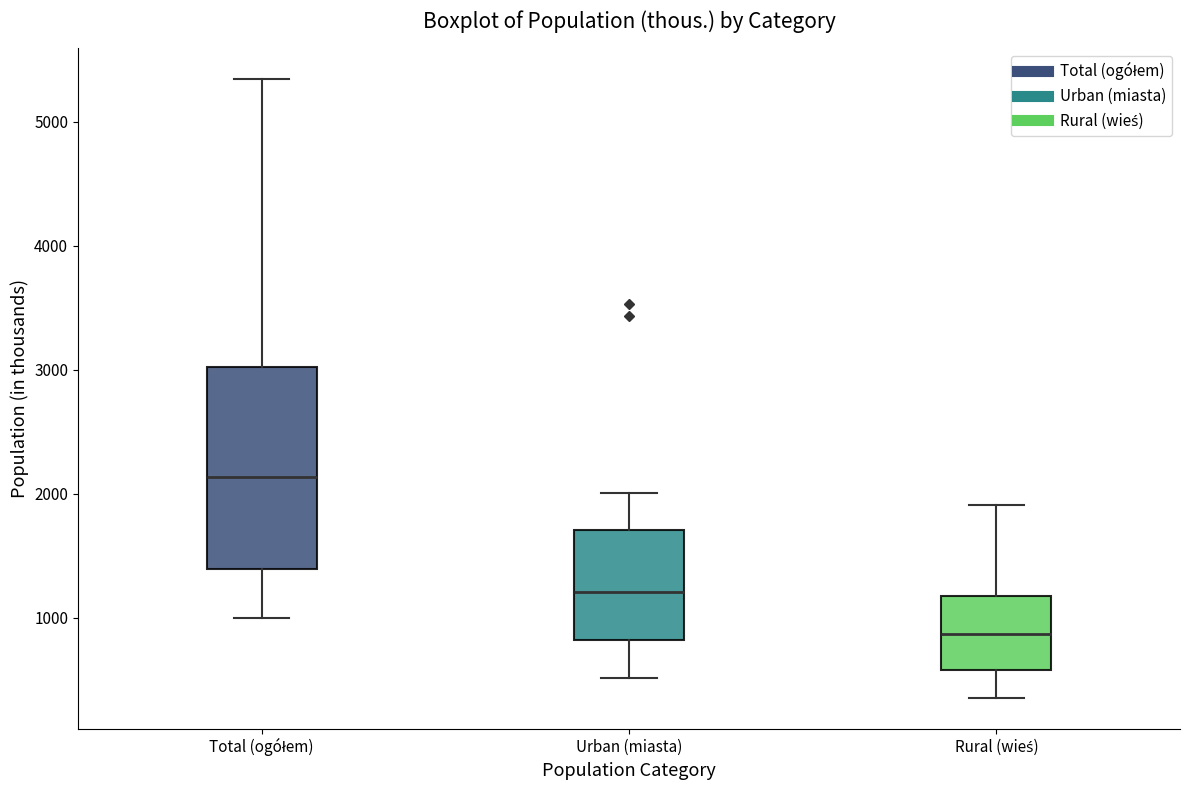

Reading left to right, transcribe this box plot: for each box, give where its median line is, the range the box spans, and where its two whiskers end, as read against the y-axis. The values are not printed on the chart, so give them approximately, as read against the axis.

Total (ogółem): median 2100, box 1400 to 3000, whiskers 1000 to 5300
Urban (miasta): median 1200, box 800 to 1700, whiskers 500 to 2000
Rural (wieś): median 900, box 600 to 1200, whiskers 400 to 1900